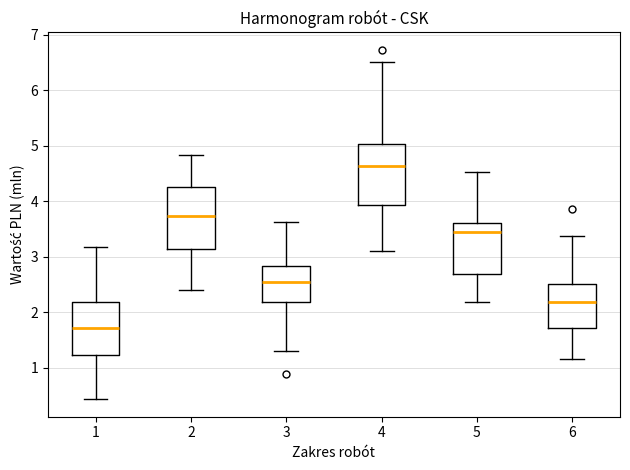

Reading left to right, read every box against the y-axis: the position of its median line, the range the box covers, and the ends of its whiskers. The values are not printed on the chart, so give them approximately, as read against the axis.

1: median 1.7, box 1.2 to 2.2, whiskers 0.4 to 3.2
2: median 3.7, box 3.1 to 4.2, whiskers 2.4 to 4.8
3: median 2.6, box 2.2 to 2.8, whiskers 1.3 to 3.6
4: median 4.6, box 3.9 to 5.0, whiskers 3.1 to 6.5
5: median 3.4, box 2.7 to 3.6, whiskers 2.2 to 4.5
6: median 2.2, box 1.7 to 2.5, whiskers 1.2 to 3.4